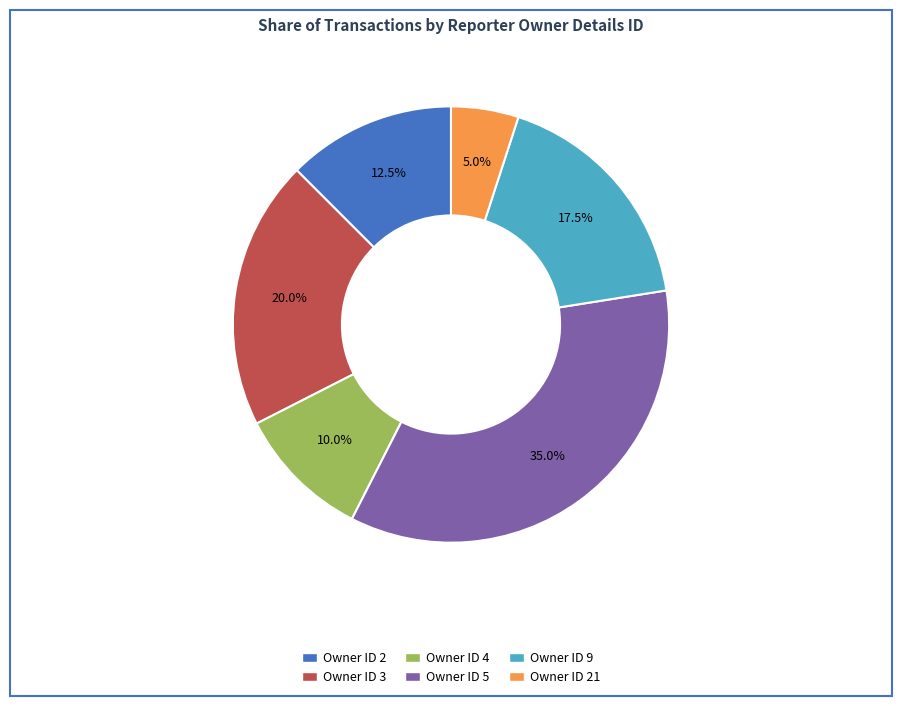

What is the ratio of the value at Owner ID 5 to the value at Owner ID 2?

2.8